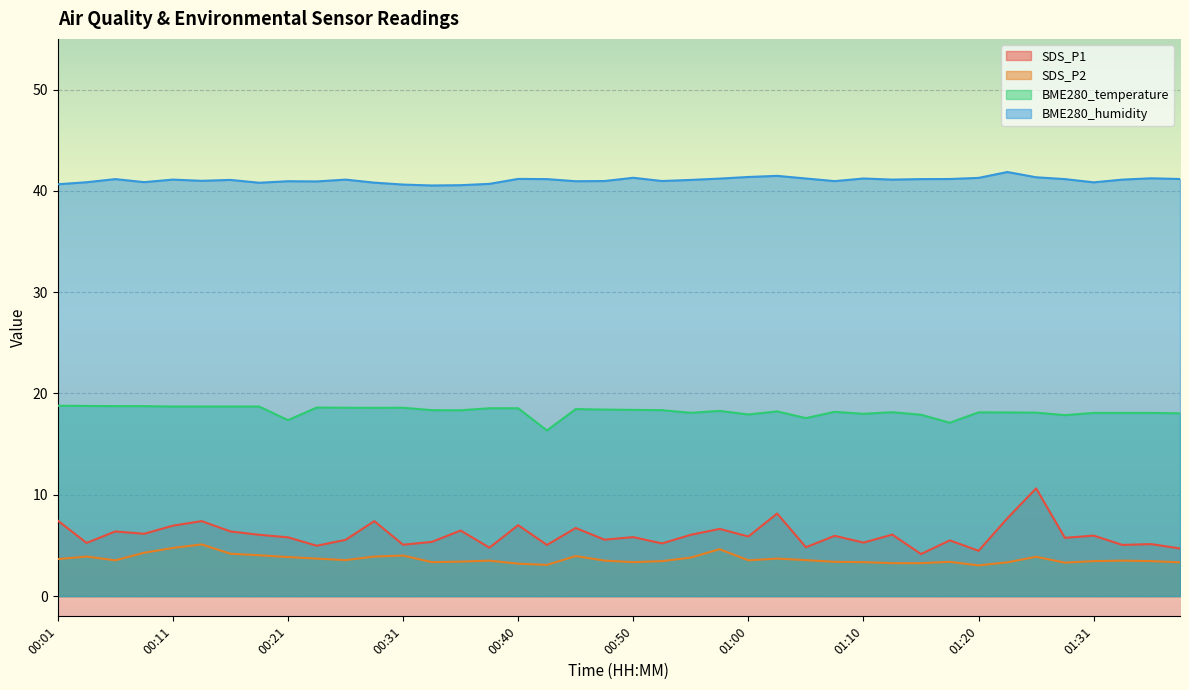

Reading right to left, list all the values displayed in this chart.

SDS_P1: 01:38=4.7	01:36=5.1	01:33=5.0	01:31=6.0	01:28=5.8	01:26=10.6	01:23=7.7	01:20=4.5	01:18=5.5	01:15=4.2	01:13=6.1	01:10=5.3	01:08=6.0	01:05=4.8	01:03=8.2	01:00=5.9	00:58=6.6	00:55=6.0	00:53=5.2	00:50=5.8	00:48=5.6	00:45=6.7	00:43=5.0	00:40=7.0	00:38=4.8	00:35=6.5	00:33=5.3	00:31=5.1	00:28=7.4	00:26=5.5	00:23=5.0	00:21=5.8	00:18=6.0	00:16=6.4	00:13=7.4	00:11=7.0	00:08=6.2	00:06=6.4	00:04=5.2	00:01=7.5
SDS_P2: 01:38=3.3	01:36=3.5	01:33=3.5	01:31=3.5	01:28=3.3	01:26=3.9	01:23=3.3	01:20=3.0	01:18=3.4	01:15=3.2	01:13=3.2	01:10=3.4	01:08=3.4	01:05=3.5	01:03=3.7	01:00=3.5	00:58=4.6	00:55=3.8	00:53=3.5	00:50=3.4	00:48=3.5	00:45=4.0	00:43=3.1	00:40=3.2	00:38=3.5	00:35=3.4	00:33=3.4	00:31=4.0	00:28=3.9	00:26=3.5	00:23=3.7	00:21=3.9	00:18=4.0	00:16=4.2	00:13=5.1	00:11=4.8	00:08=4.3	00:06=3.5	00:04=3.9	00:01=3.6
BME280_temperature: 01:38=18.0	01:36=18.1	01:33=18.1	01:31=18.1	01:28=17.9	01:26=18.1	01:23=18.1	01:20=18.1	01:18=17.1	01:15=17.9	01:13=18.1	01:10=18.0	01:08=18.2	01:05=17.6	01:03=18.2	01:00=17.9	00:58=18.3	00:55=18.1	00:53=18.4	00:50=18.4	00:48=18.4	00:45=18.5	00:43=16.4	00:40=18.5	00:38=18.5	00:35=18.3	00:33=18.4	00:31=18.6	00:28=18.6	00:26=18.6	00:23=18.6	00:21=17.4	00:18=18.7	00:16=18.7	00:13=18.7	00:11=18.7	00:08=18.8	00:06=18.8	00:04=18.8	00:01=18.8
BME280_humidity: 01:38=41.2	01:36=41.2	01:33=41.1	01:31=40.8	01:28=41.2	01:26=41.3	01:23=41.9	01:20=41.3	01:18=41.2	01:15=41.2	01:13=41.1	01:10=41.2	01:08=41.0	01:05=41.2	01:03=41.5	01:00=41.4	00:58=41.2	00:55=41.1	00:53=41.0	00:50=41.3	00:48=41.0	00:45=41.0	00:43=41.2	00:40=41.2	00:38=40.7	00:35=40.6	00:33=40.5	00:31=40.6	00:28=40.8	00:26=41.1	00:23=40.9	00:21=41.0	00:18=40.8	00:16=41.1	00:13=41.0	00:11=41.1	00:08=40.9	00:06=41.2	00:04=40.9	00:01=40.6